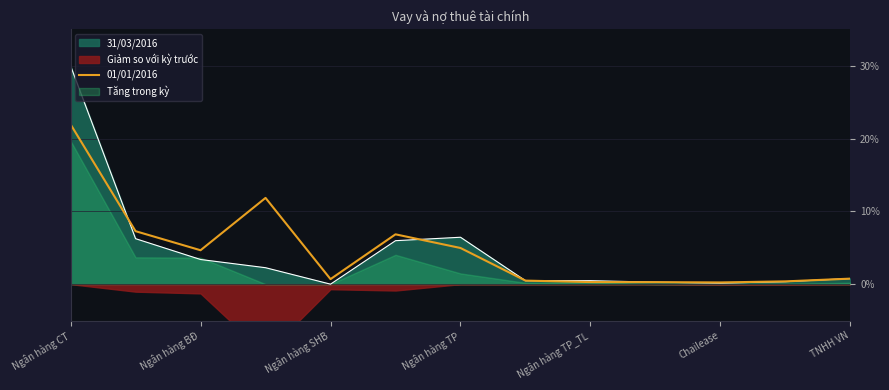

What is the maximum value for 31/03/2016?

30.0